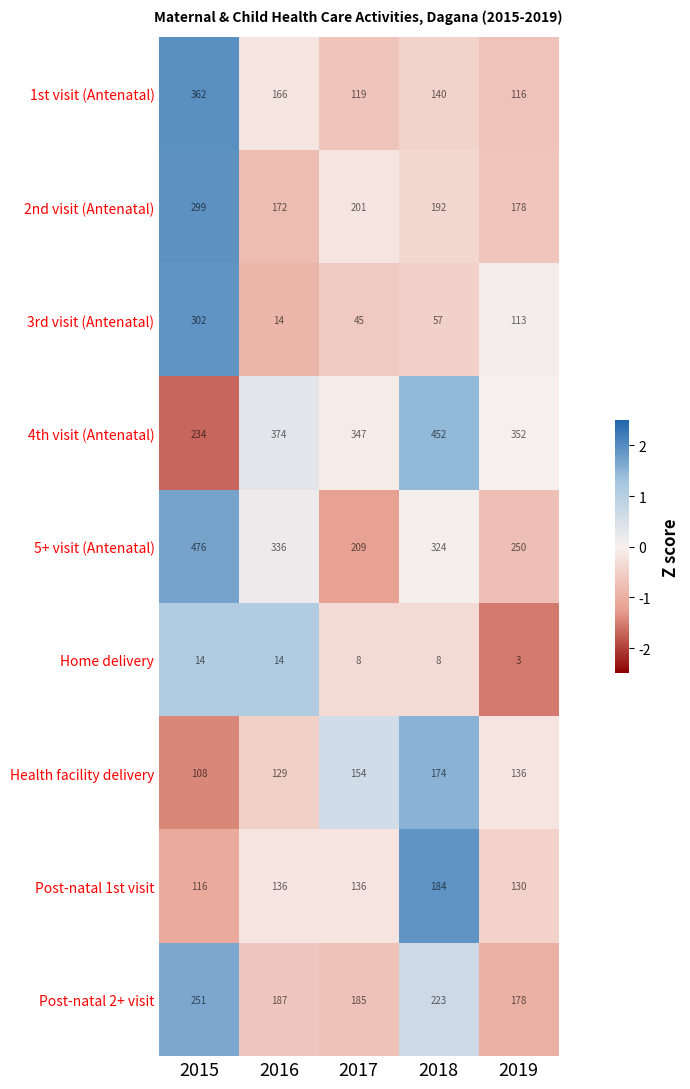

Which series has the largest range (max minus min)?

3rd visit (Antenatal)